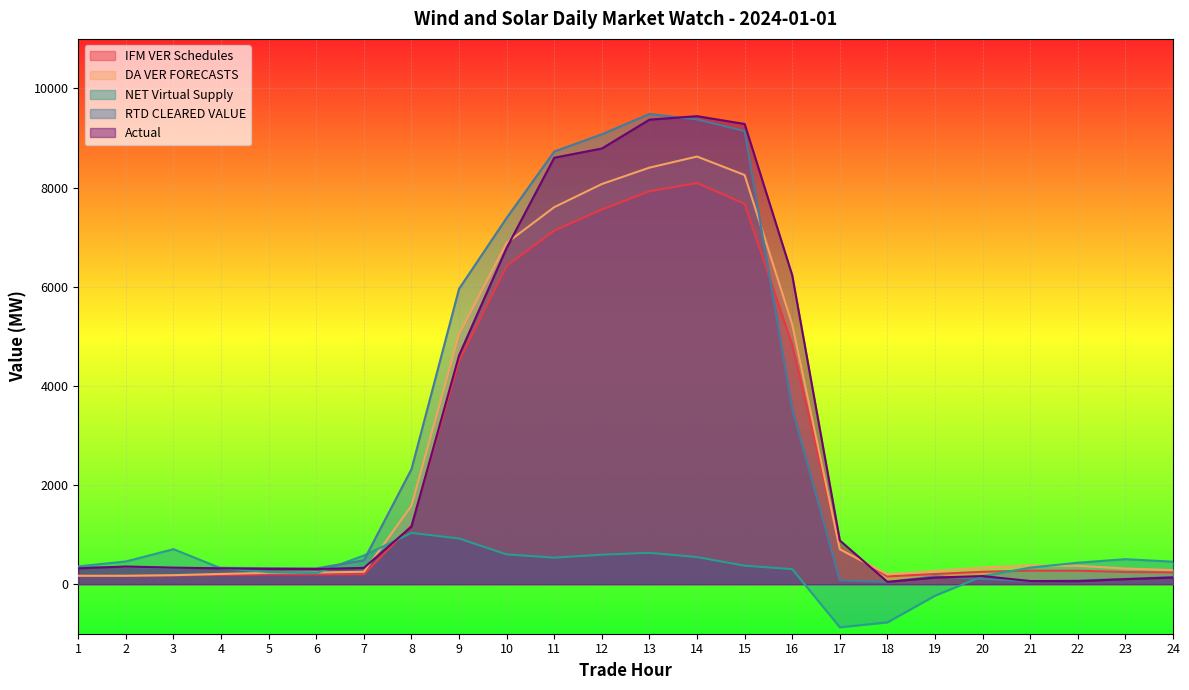

What is the sum of the RTD CLEARED VALUE values at 8 and 3?

2640.1